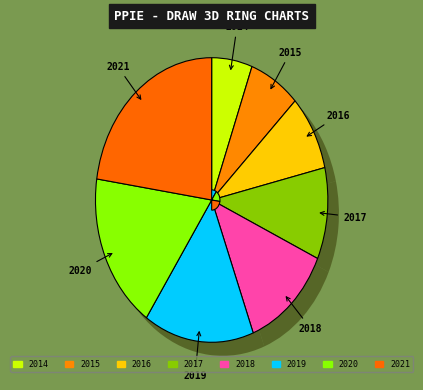

Which category has the biggest portion of the pie?

2021